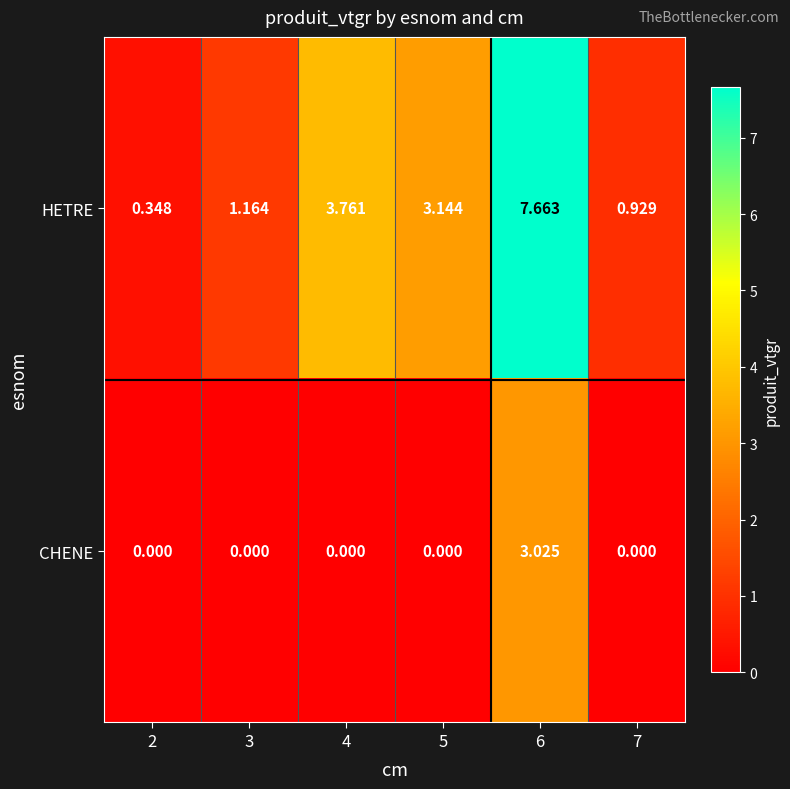

At 5, list the series in order from smallest to largest.

CHENE, HETRE